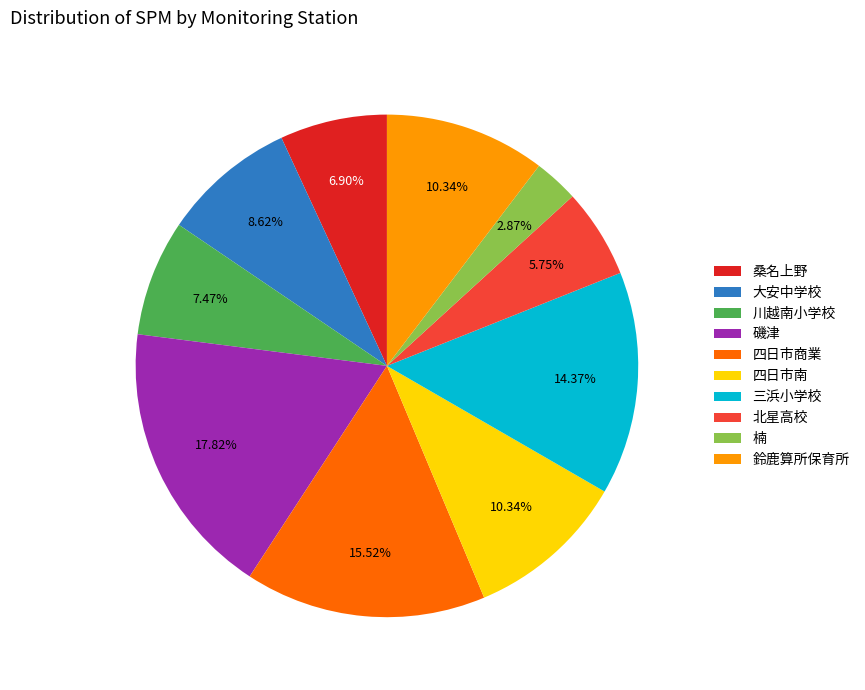

The 三浜小学校 slice represents 14% of the pie. True or false?

True